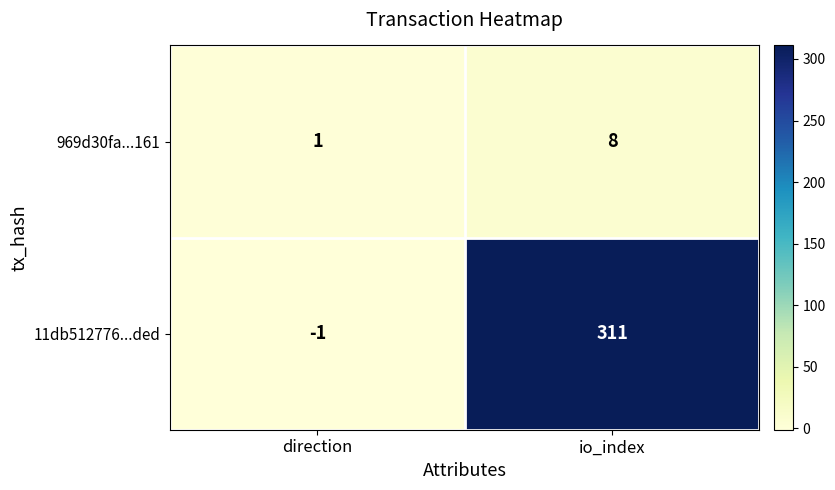

What is the difference between the 11db512776...ded values at direction and io_index?

312